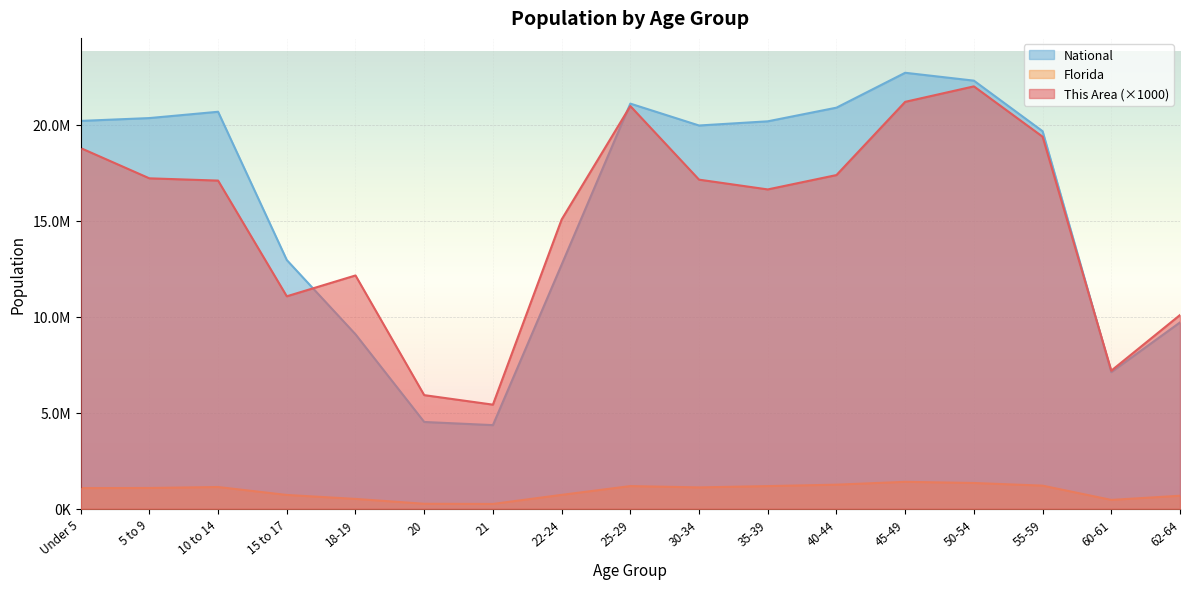

True or false: National has more than 1 points higher than both neighbors.

True